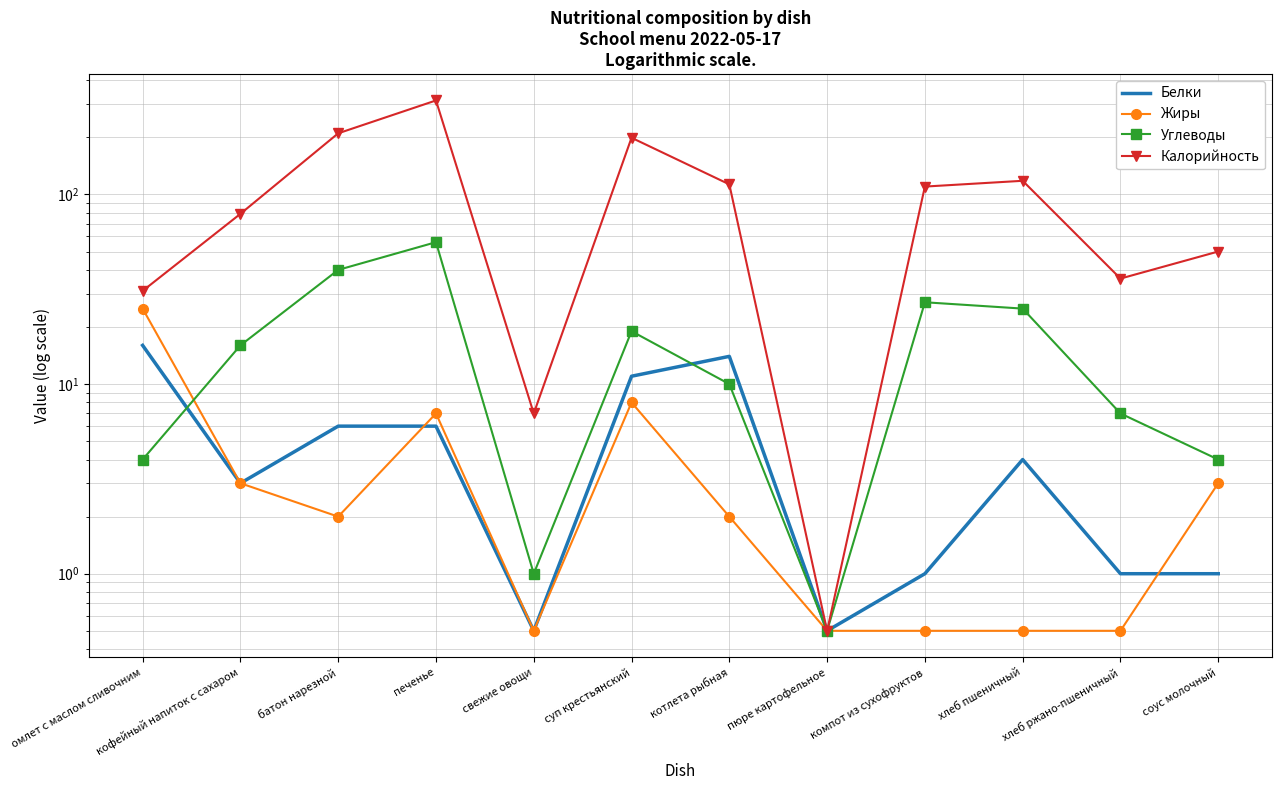

True or false: Белки and Калорийность cross at least once.

False